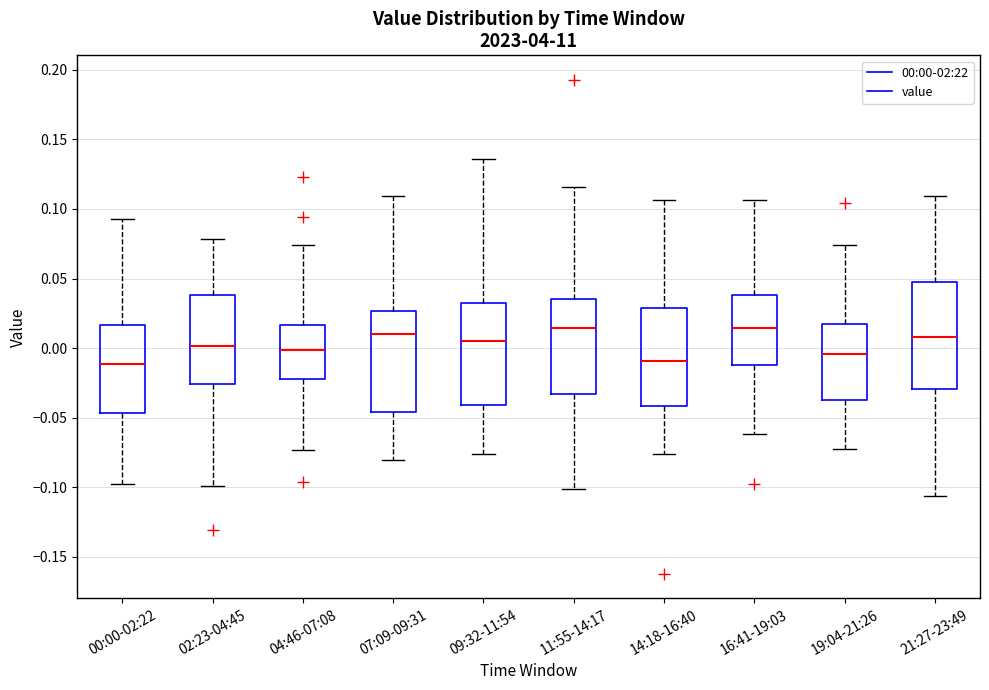

Where is the lower edge of the box for 16:41-19:03 on the y-axis? The values are not printed on the chart, so give them approximately, as read against the axis.

-0.010